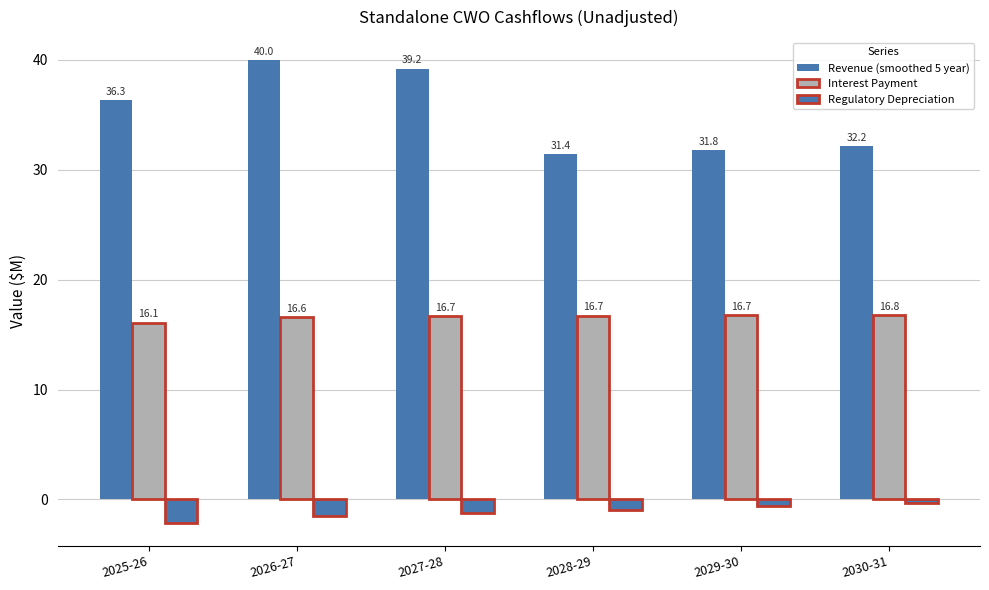

How many groups of bars are there?

6